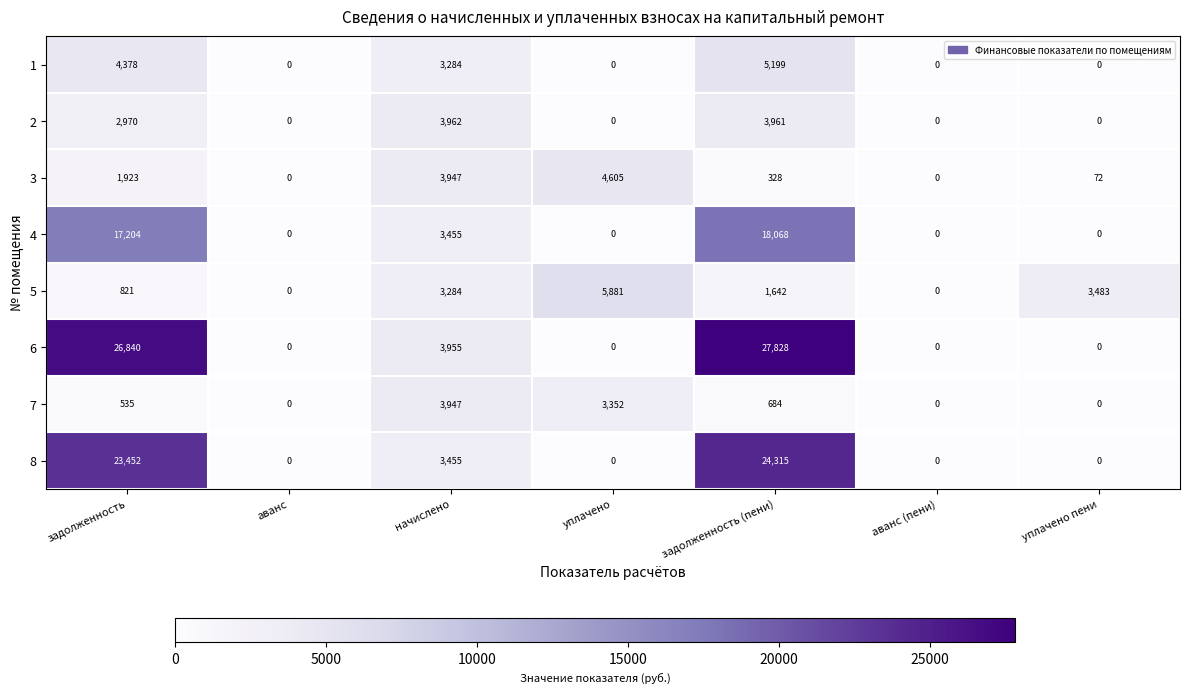

At which category is the sum across all series the highest?

задолженность (пени)